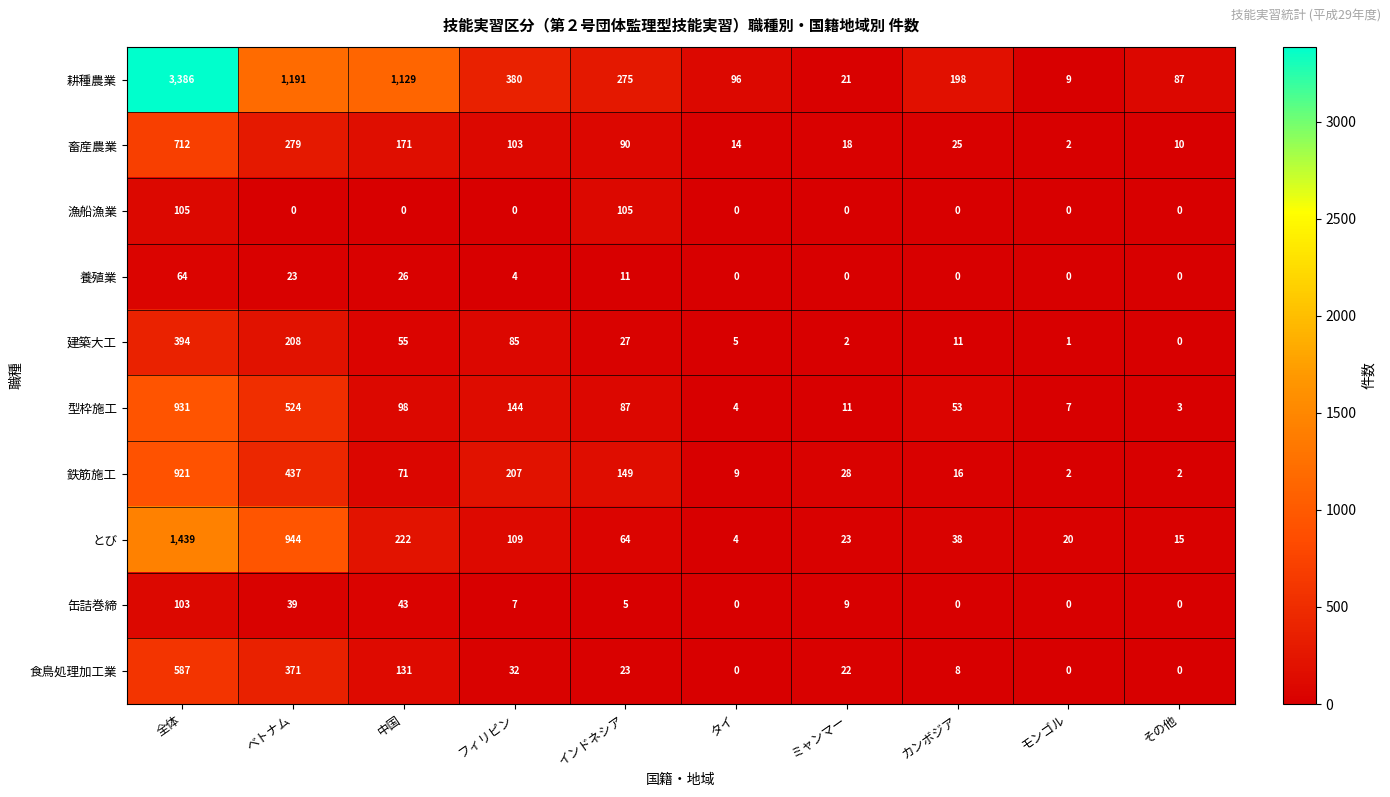

Which series has the largest total across all categories?

耕種農業